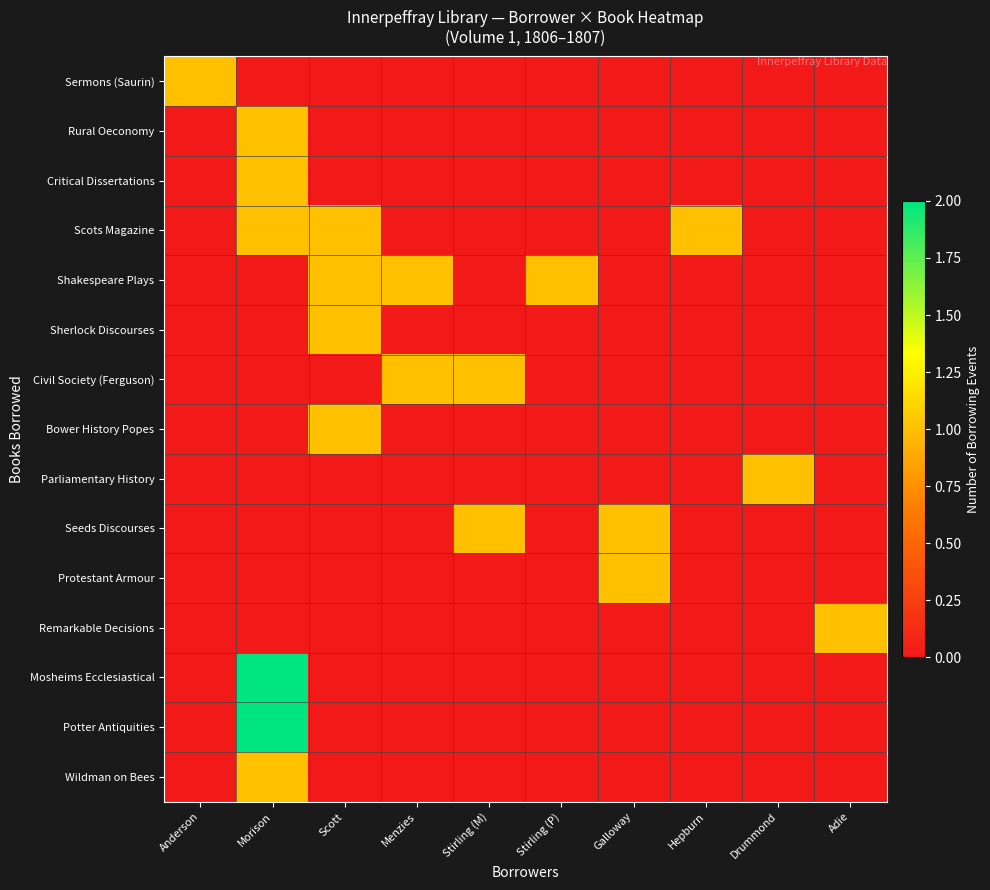

Between Anderson and Hepburn, which series saw the biggest shift?

Sermons (Saurin)